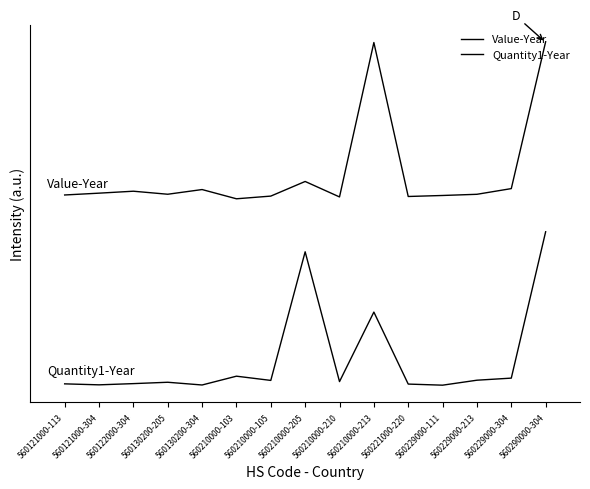

True or false: Quantity1-Year has more than 0 interior local peaks.

True